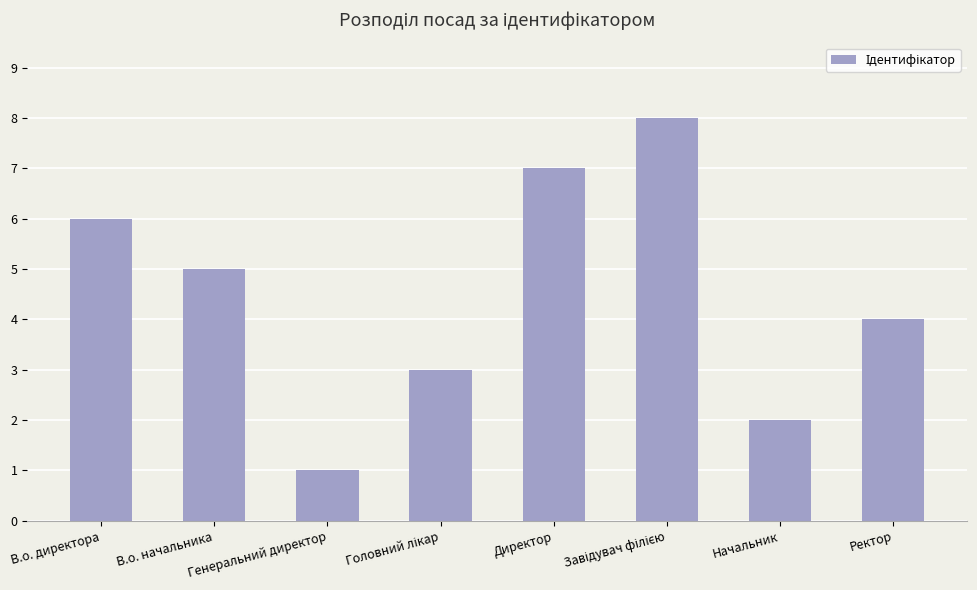

What is the minimum value shown in the chart?

1